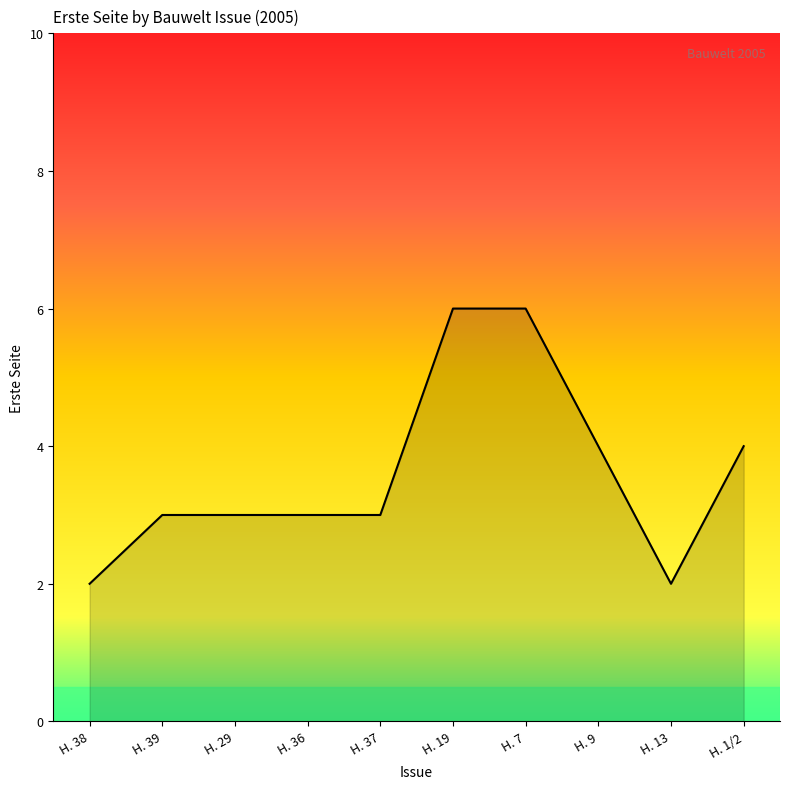

Is it true that the value at H. 36 is 1?

False